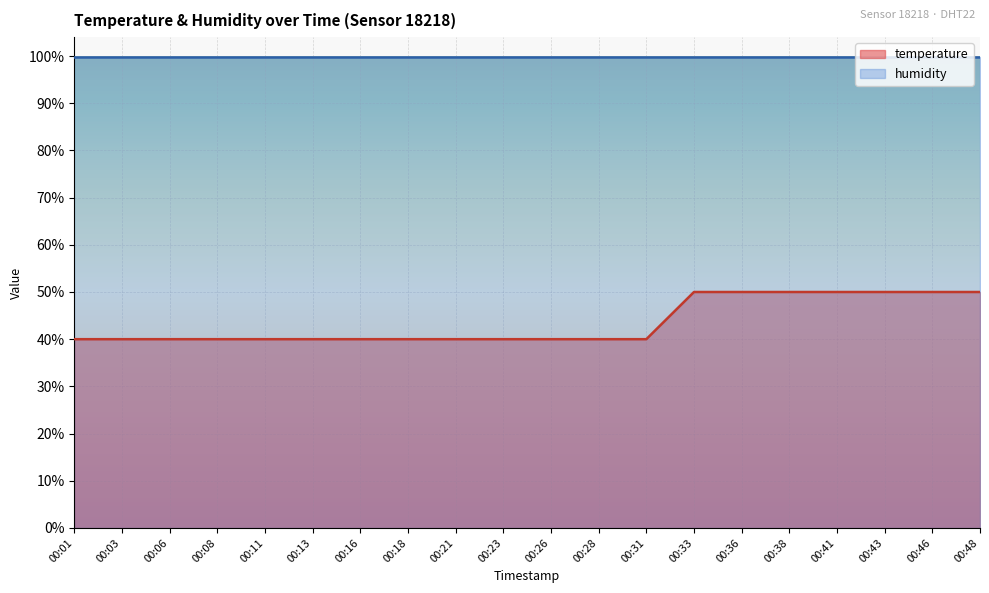

Is it true that the value at 00:38 is 21?

False